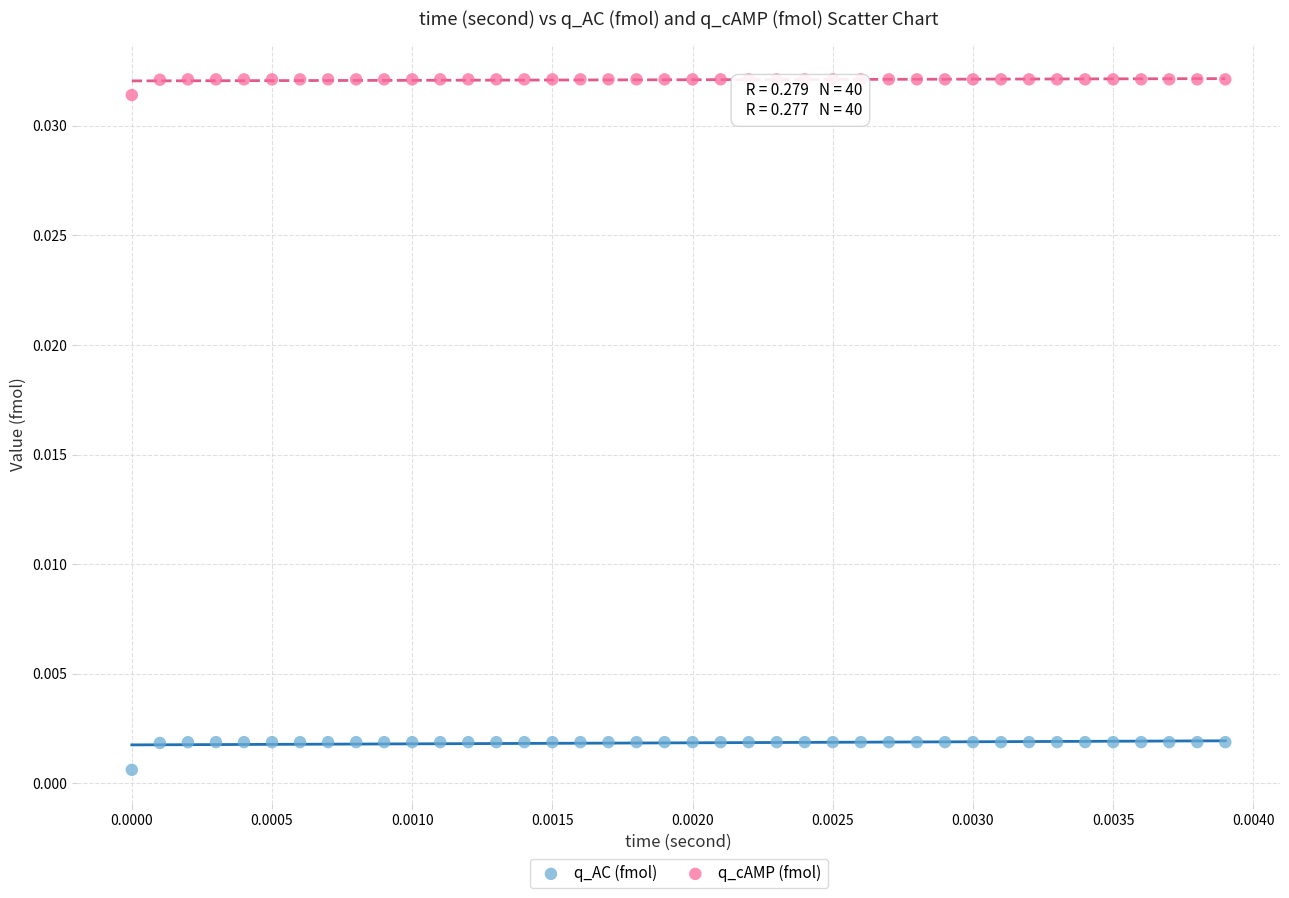

Which series reaches the minimum Y coordinate?

q_AC (fmol)